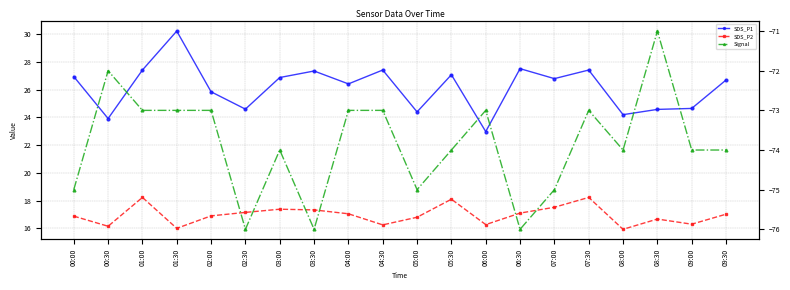

Rank the series at 09:30 from lowest to highest value.

Signal, SDS_P2, SDS_P1